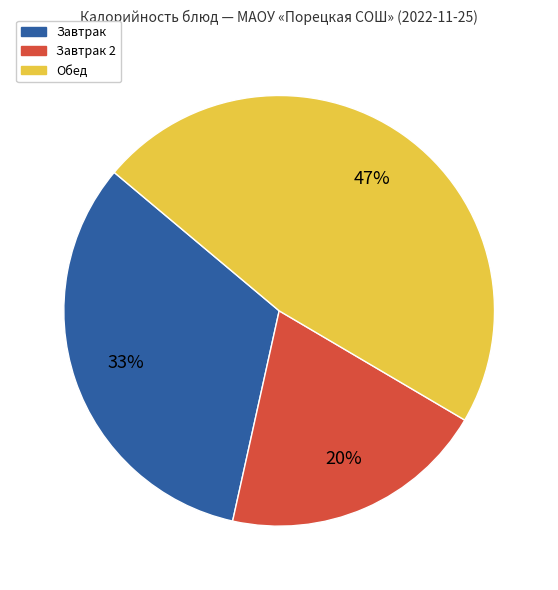

What is the ratio of the value at Завтрак to the value at Завтрак 2?

1.6